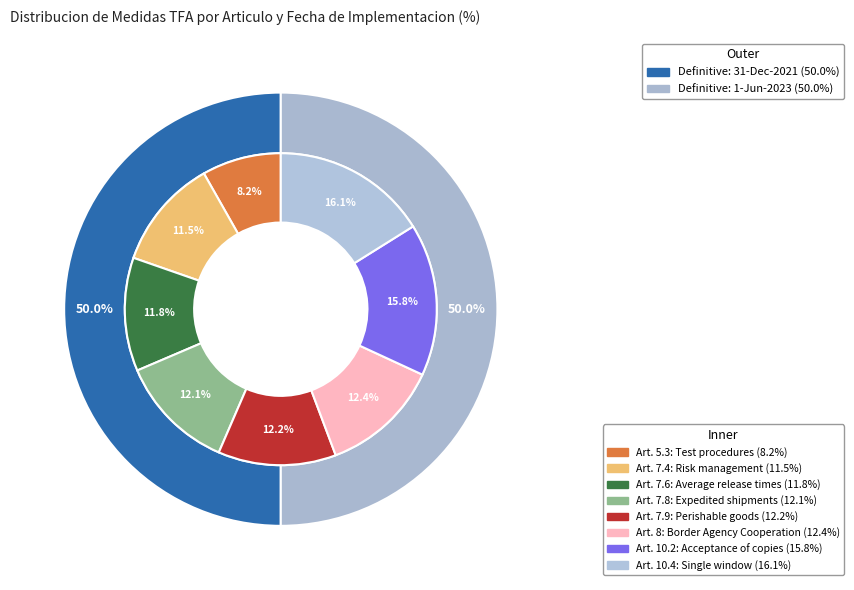

True or false: 7.9 accounts for 12% of the total.

True